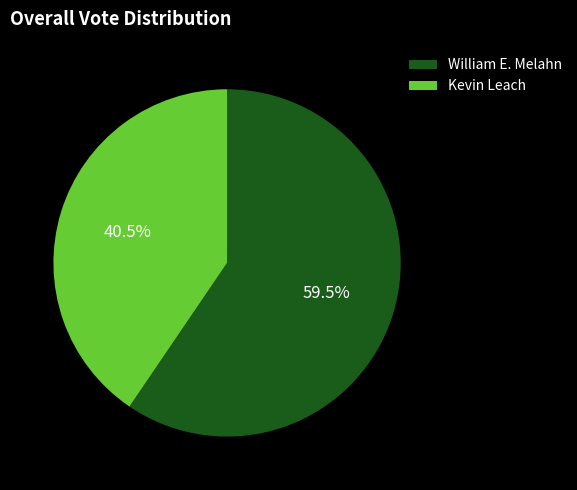

How much of the chart is everything except William E. Melahn?

40.5%